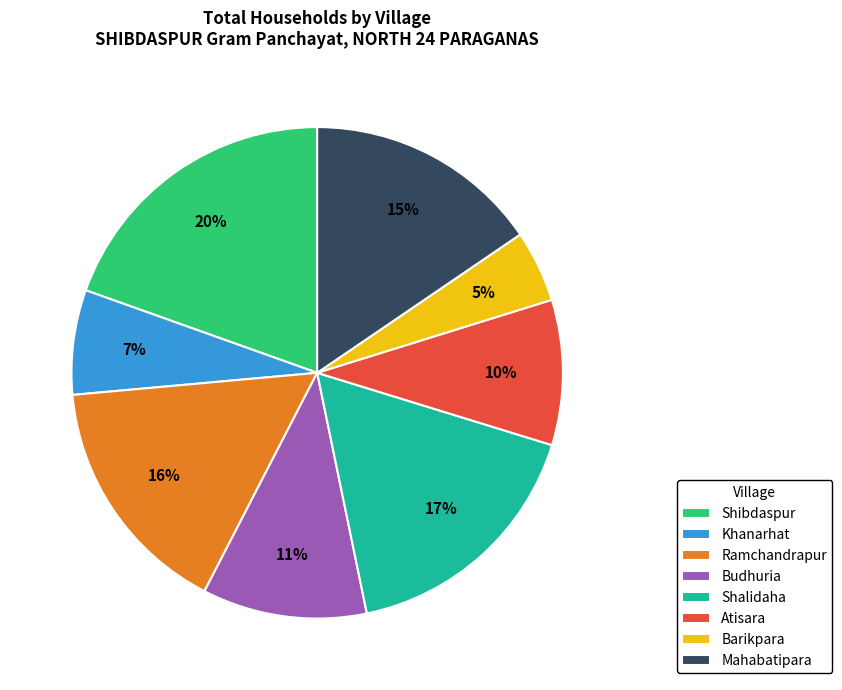

Count the number of slices in the pie.

8